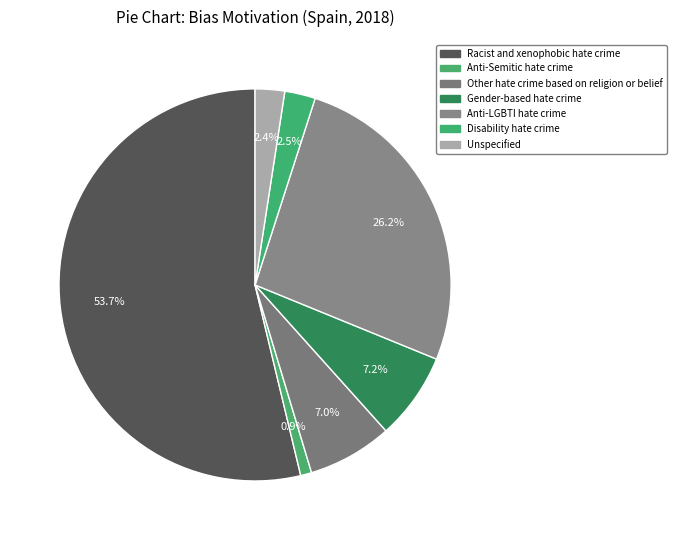

Does Racist and xenophobic hate crime represent more than half of the total?

Yes